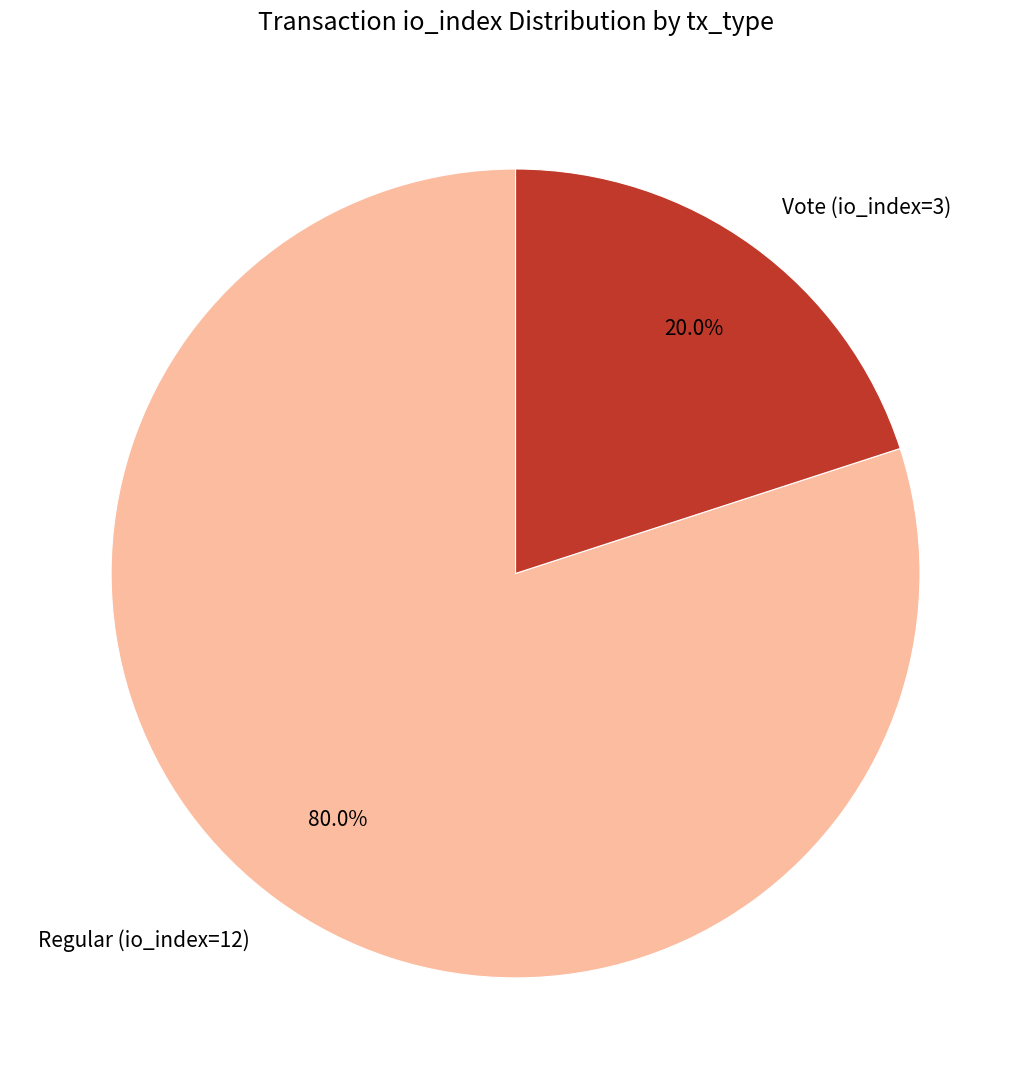

Does Vote (io_index=3) account for over 50% of the chart?

No